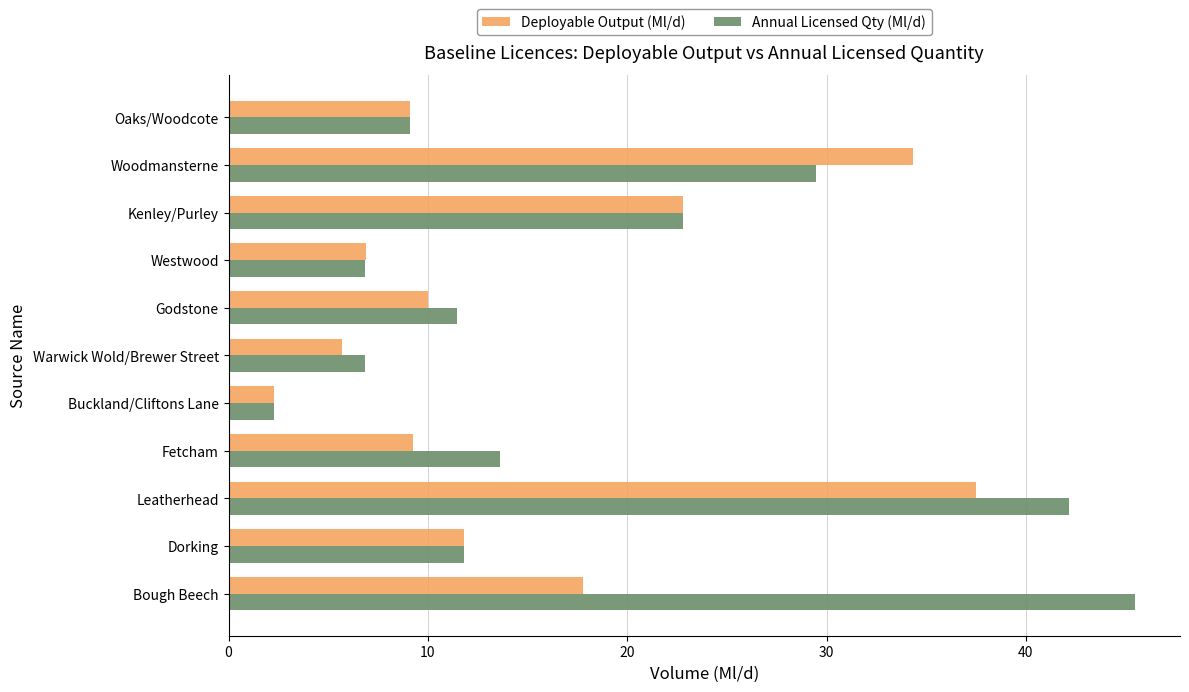

At how many categories does at least one series exceed 39?

2